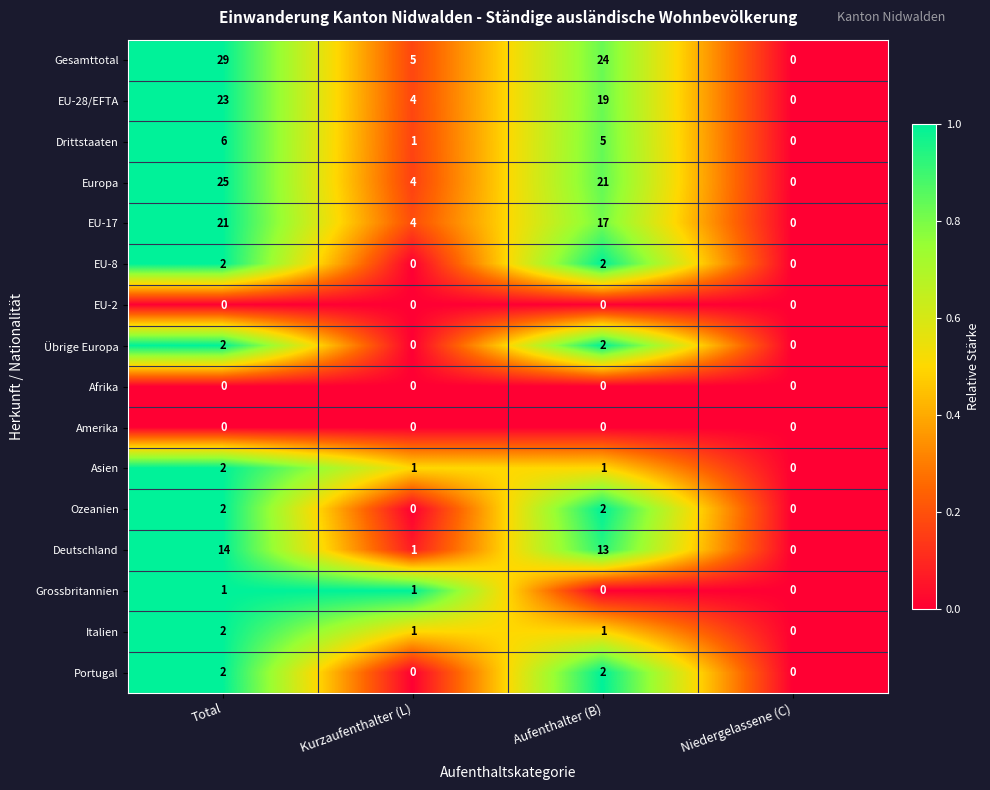

What is the difference between the maximum and minimum values in the Gesamttotal series?

29